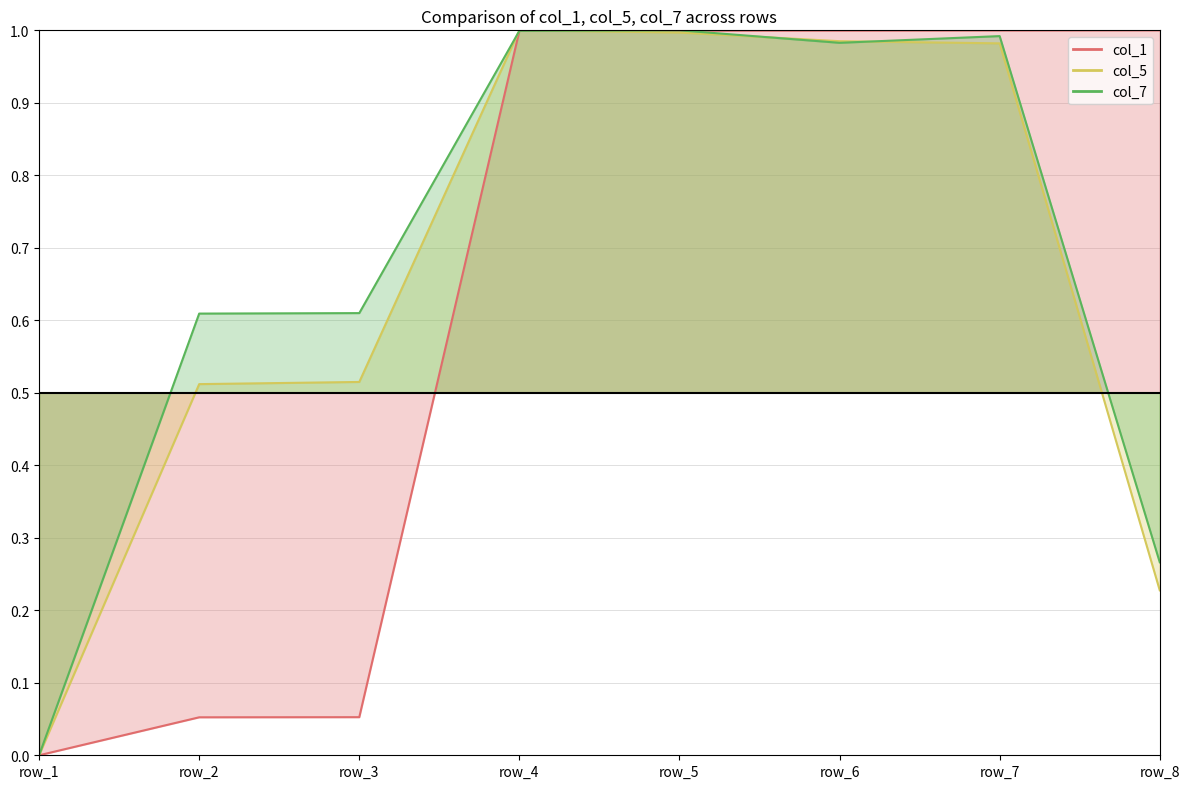

Rank the categories by col_7 value from highest to lowest.

row_5, row_4, row_7, row_6, row_3, row_2, row_8, row_1